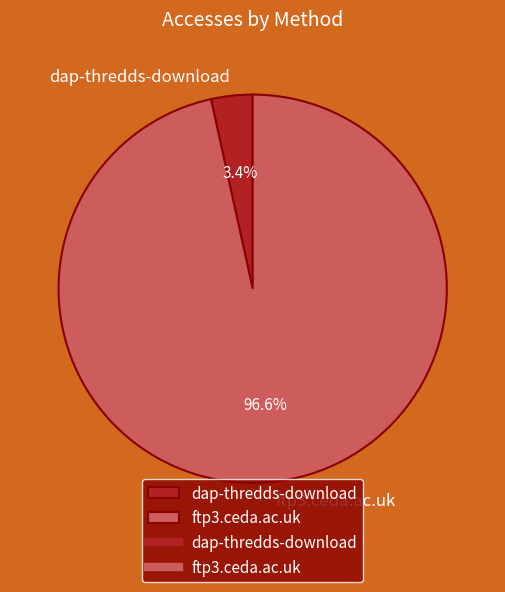

What is the smallest slice in the pie chart?

dap-thredds-download